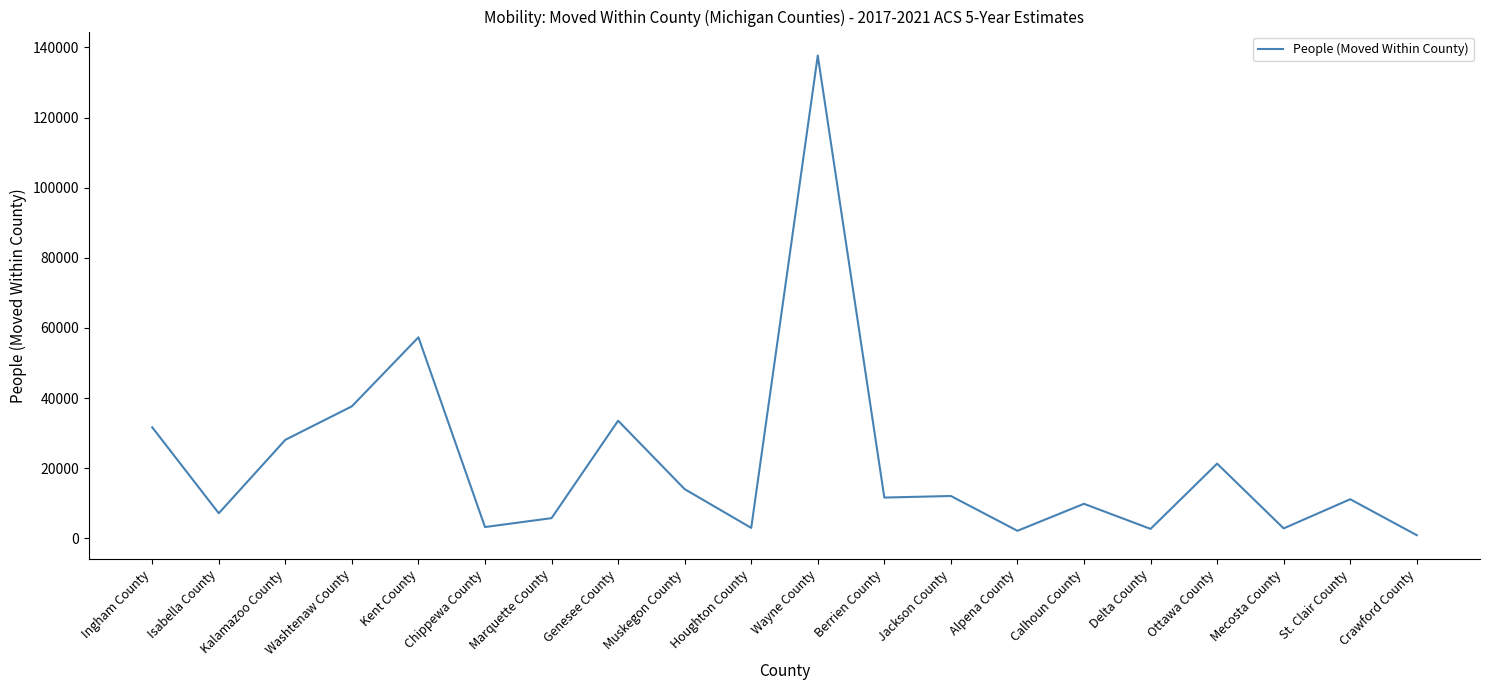

Is it true that the value at Ottawa County is 13200?

False